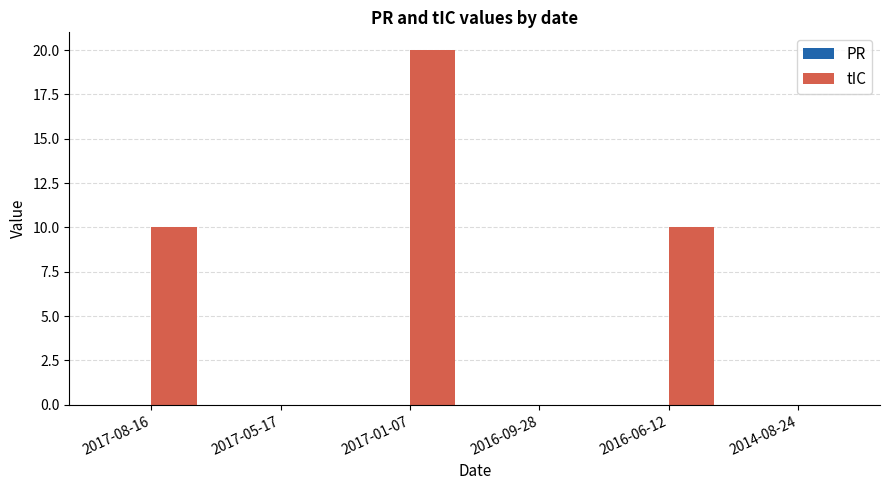

Which label corresponds to the largest value in the chart?

2017-01-07